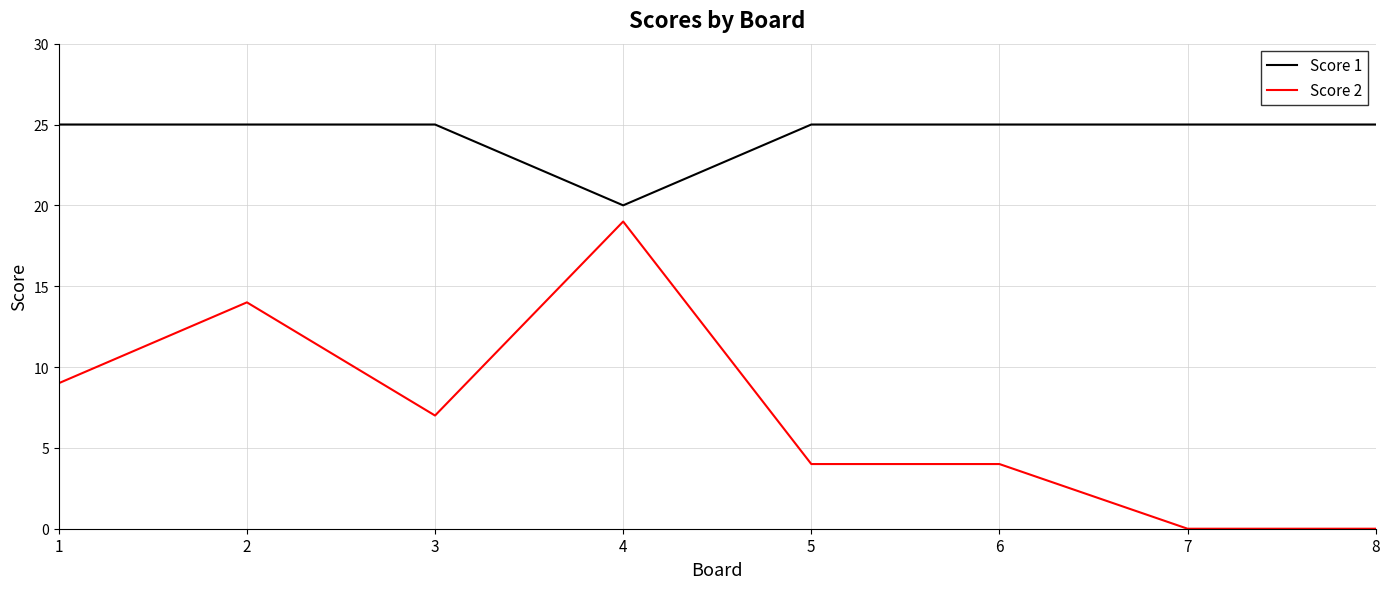

How many Score 1 values are between 25 and 26?

7